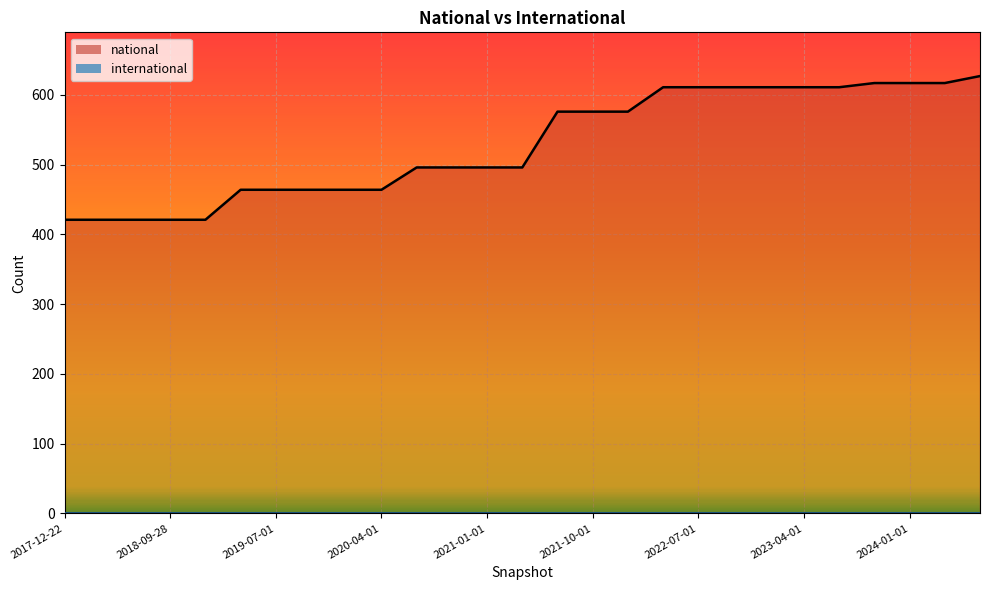

At which label is the value closest to 524?

2020-07-01